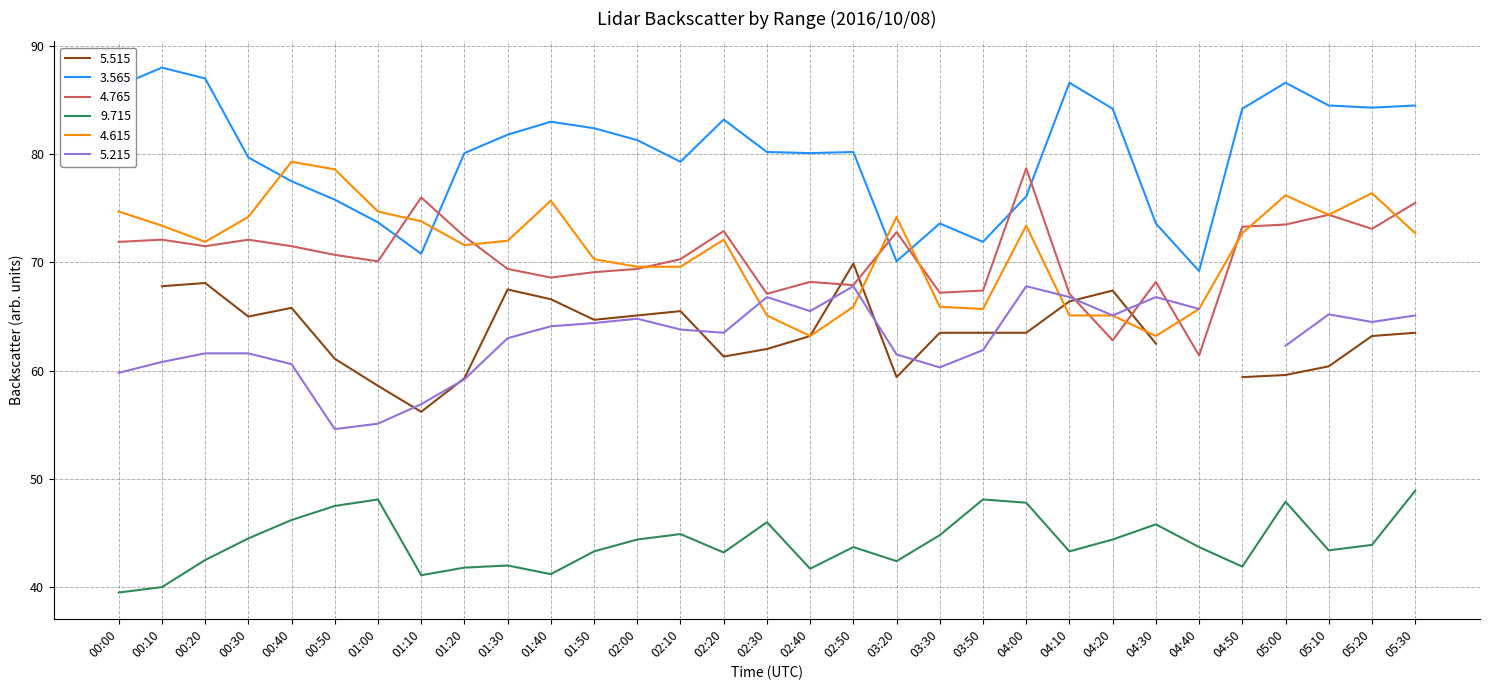

True or false:   4.765 and   9.715 intersect in this chart.

False